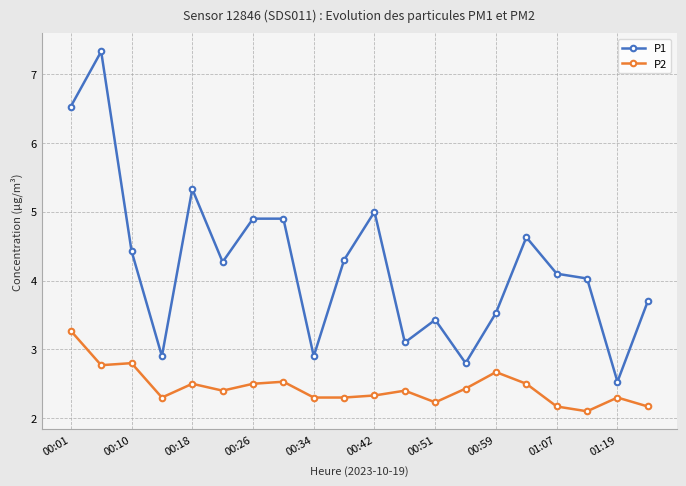

Which series has the largest total across all categories?

P1